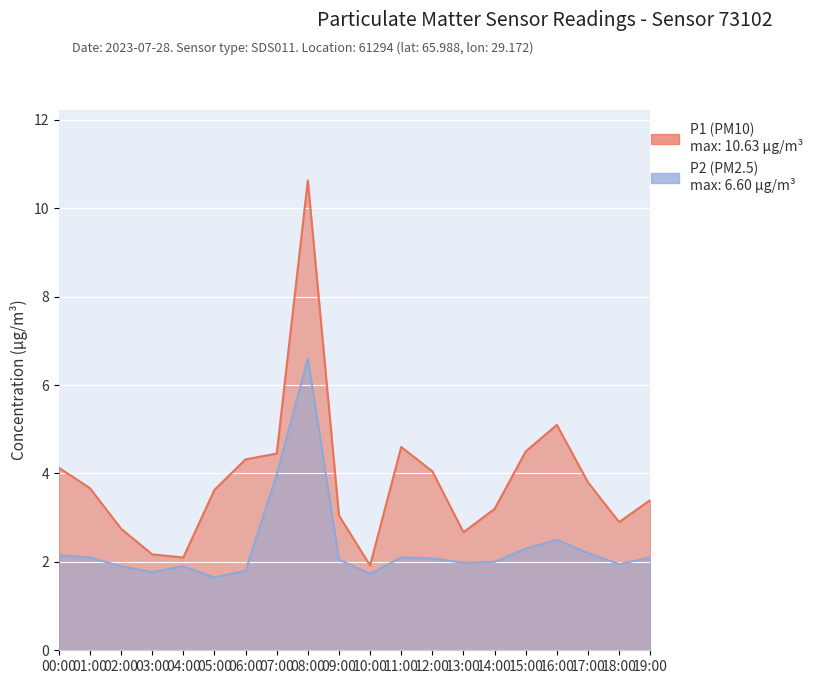

Which category has the lowest value in the P1 (PM10) series?

10:00